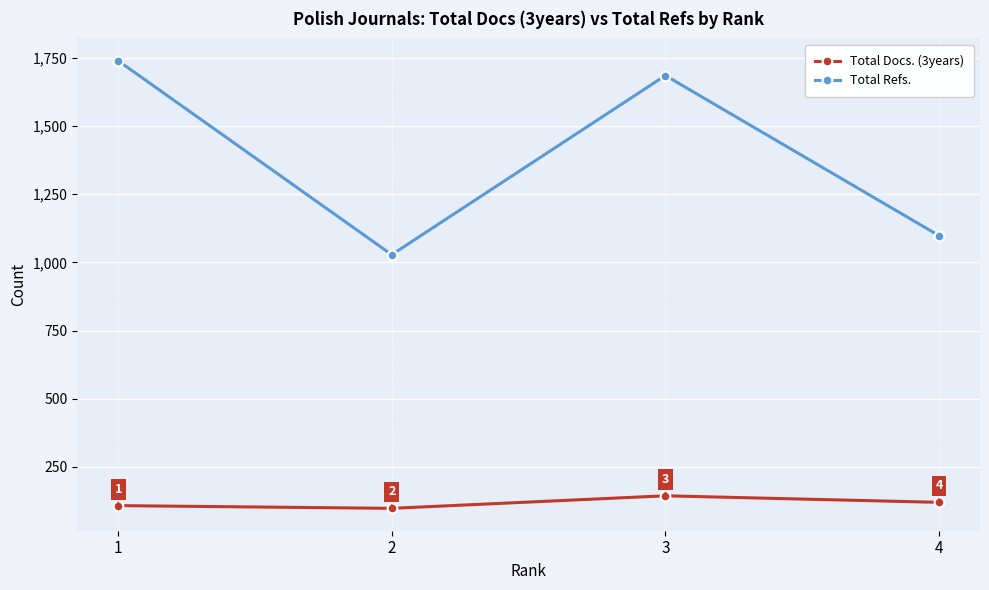

What is the total value across all series at 1?

1847